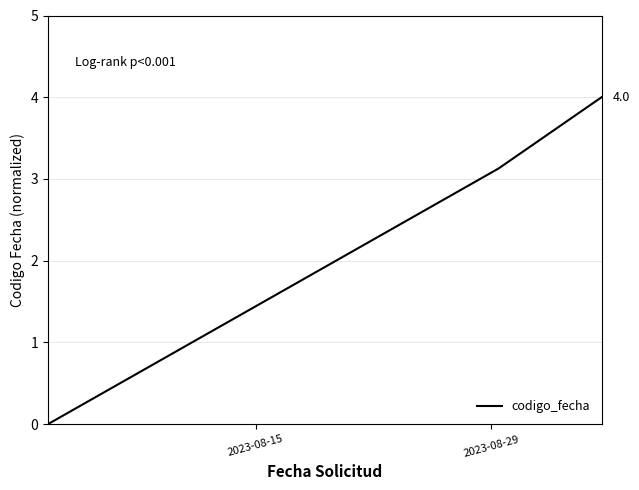

What is the sum of all values?

7.1